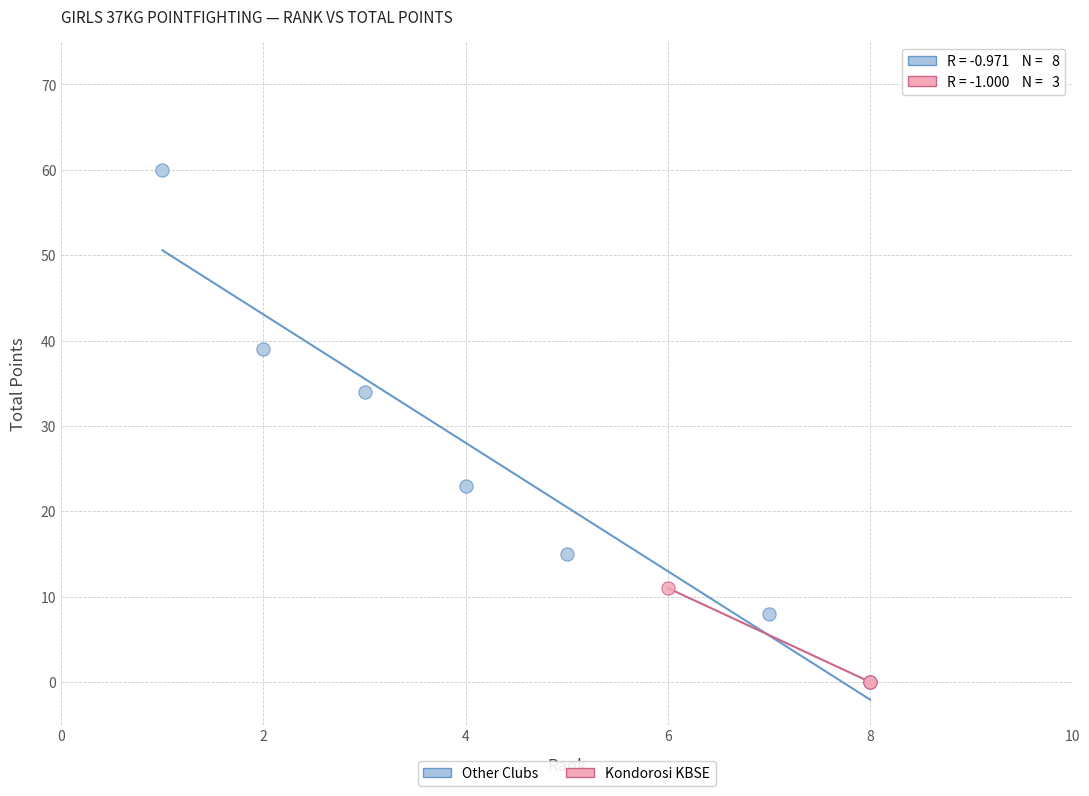

Which series has the largest Y range (max minus min)?

Other Clubs